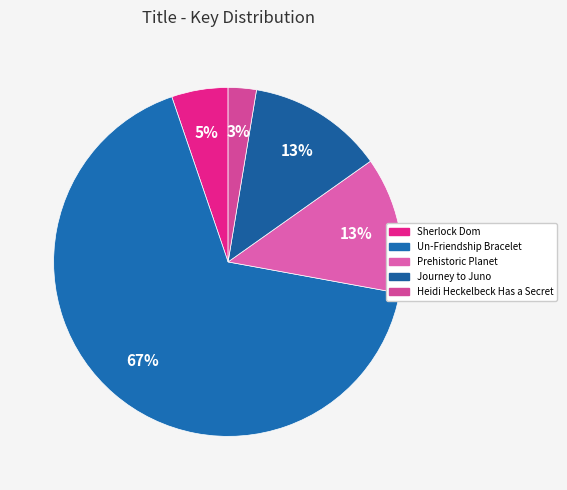

Is it true that Prehistoric Planet is 13% of the pie?

True